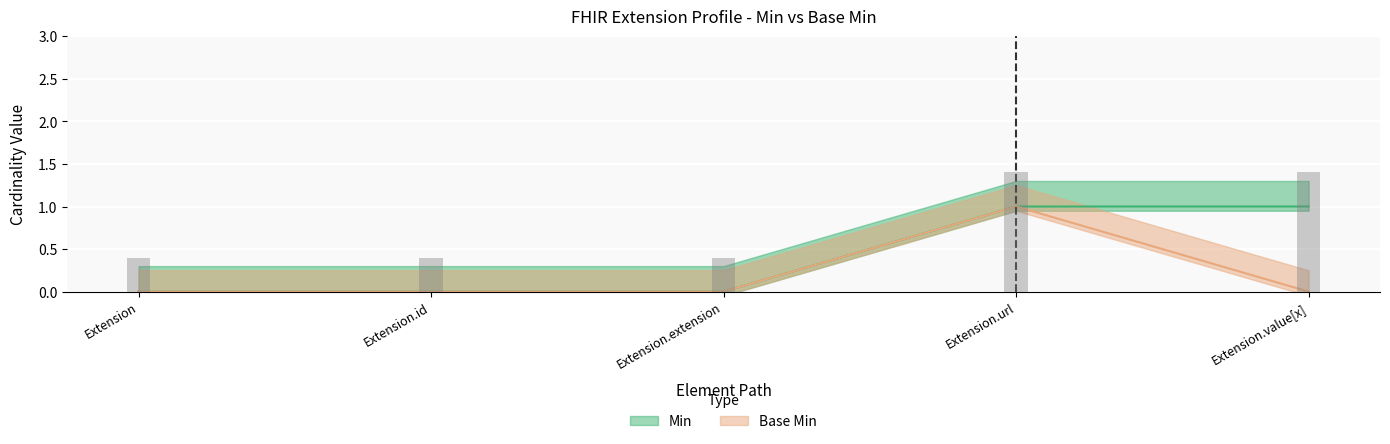

Reading right to left, transcribe all the data shown in this chart.

Min: Extension.value[x]=1	Extension.url=1	Extension.extension=0	Extension.id=0	Extension=0
Base Min: Extension.value[x]=0	Extension.url=1	Extension.extension=0	Extension.id=0	Extension=0